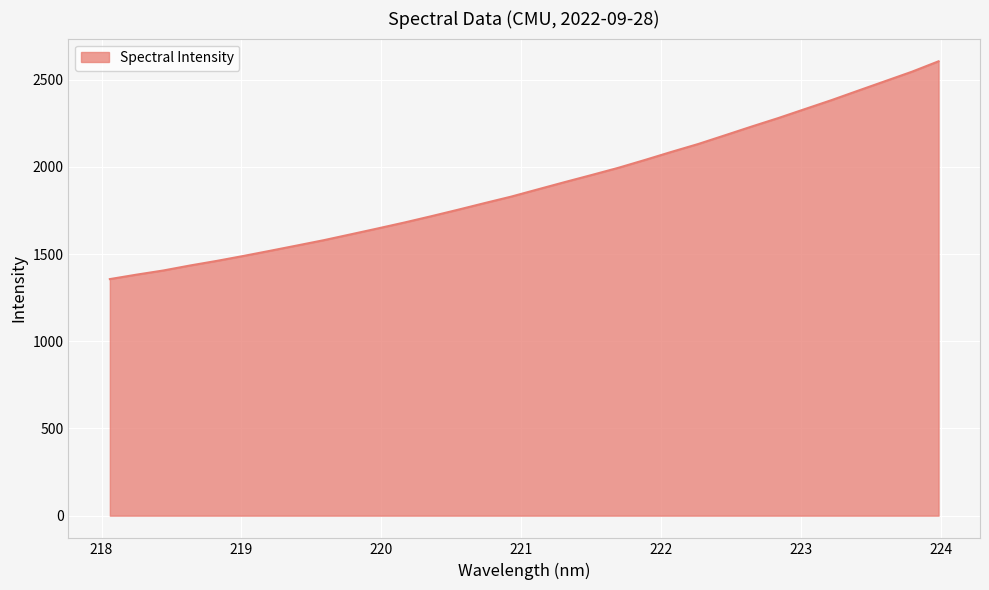

What is the maximum value shown in the chart?

2605.5